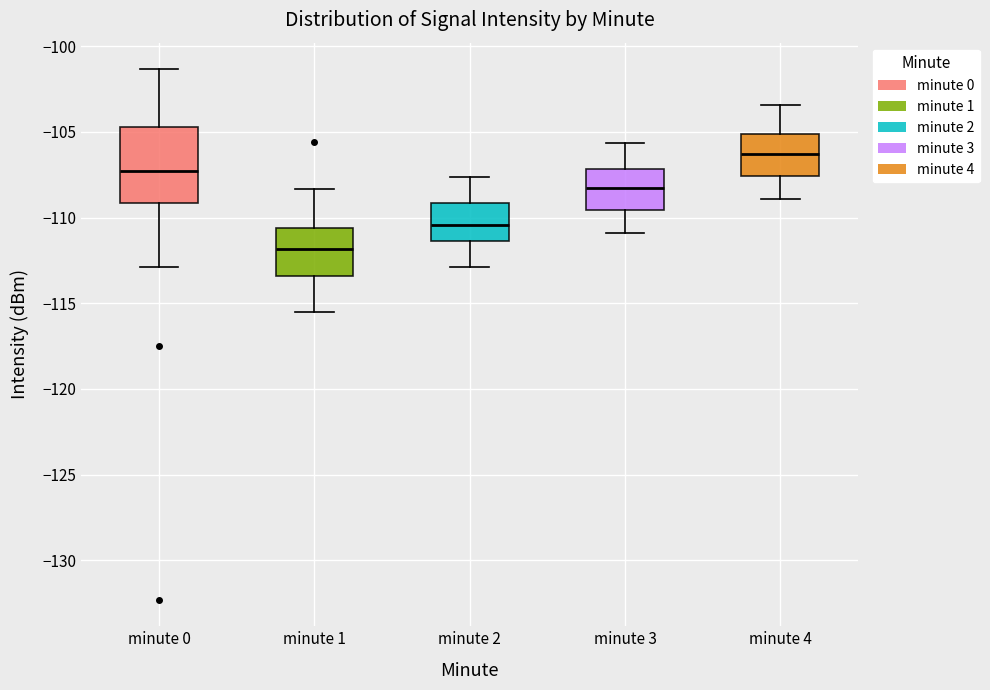

Where is the upper edge of the box for minute 4 on the y-axis? The values are not printed on the chart, so give them approximately, as read against the axis.

-105.0